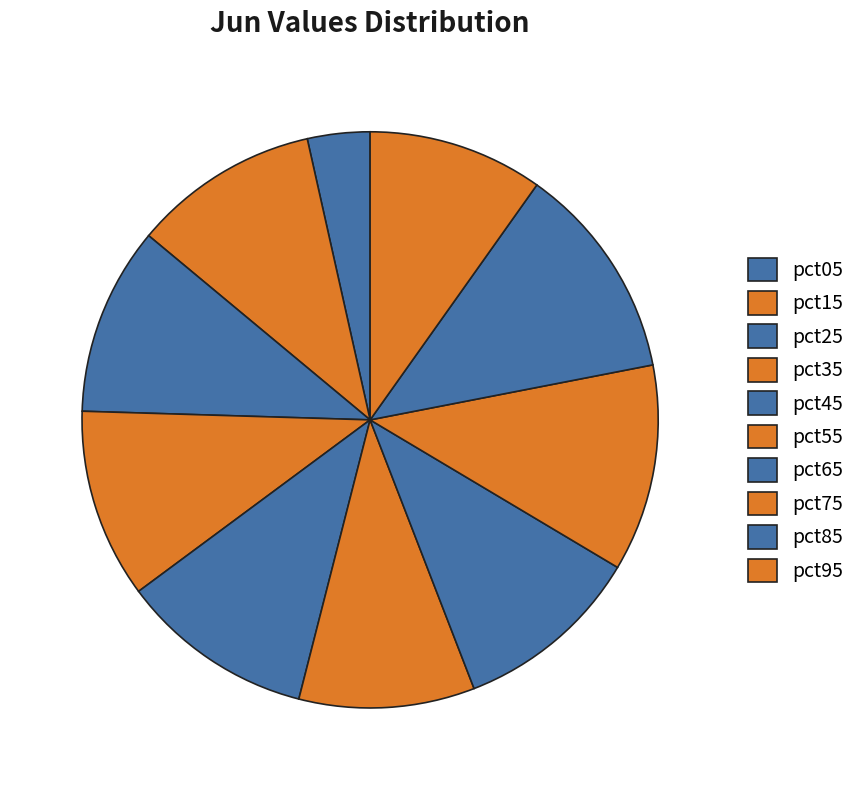

Is there a majority slice in this chart?

No